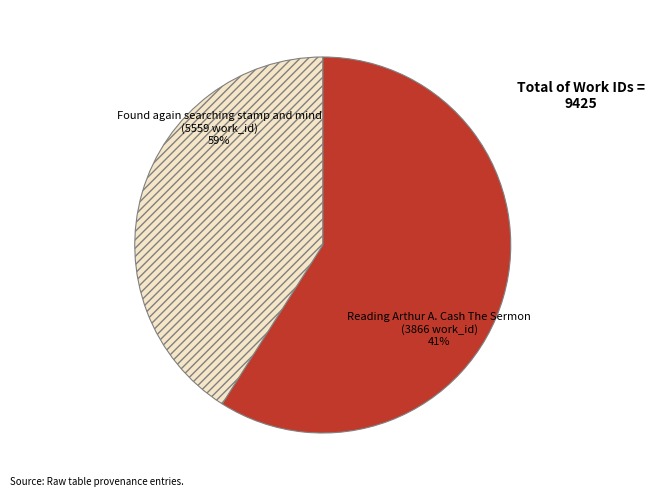

What is the ratio of the value at Found again searching stamp and mind to the value at Reading Arthur A. Cash The Sermon?

1.4